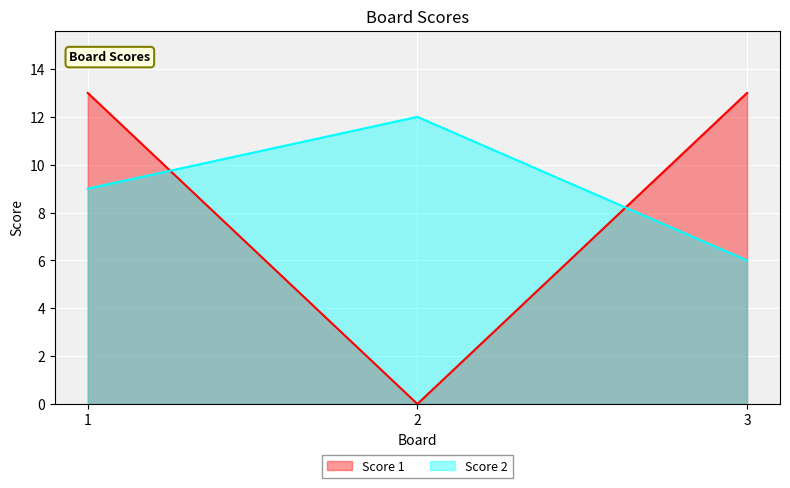

At which label is Score 1 closest to 6?

2